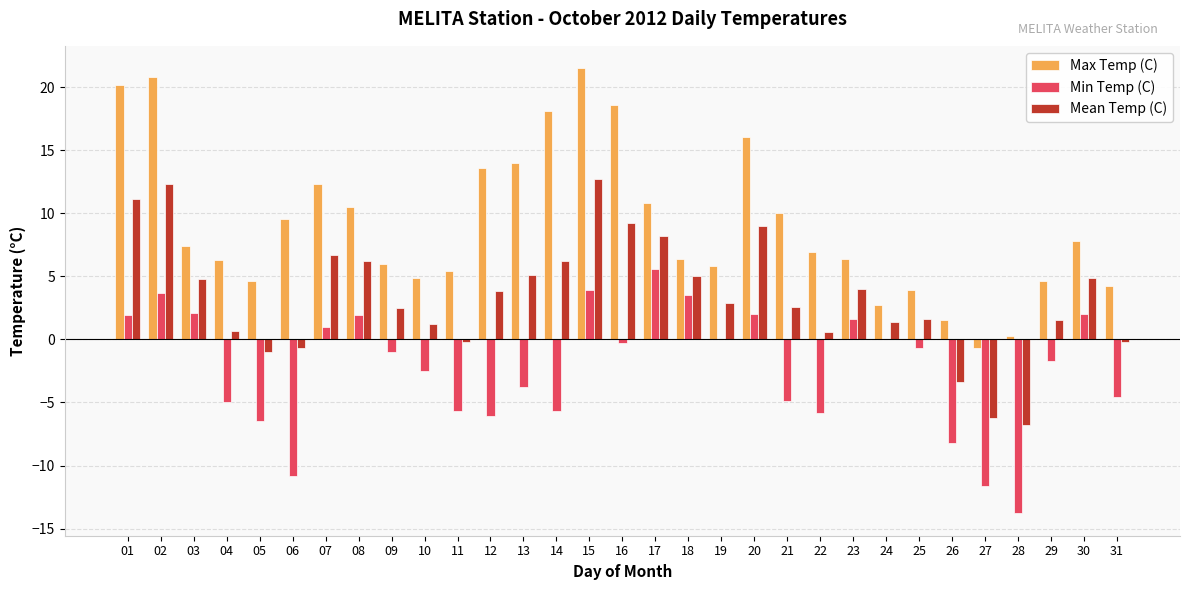

Is it true that Min Temp (C) equals -3.7 at 12?

False